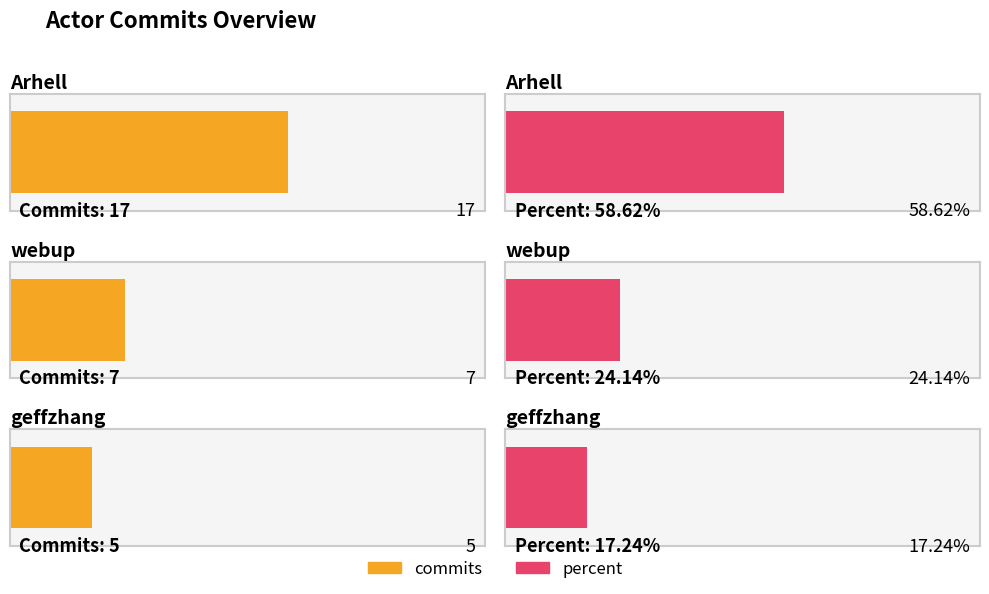

Reading left to right, transcribe all the data shown in this chart.

commits: Arhell=17.0	webup=7.0	geffzhang=5.0
percent: Arhell=58.6	webup=24.1	geffzhang=17.2